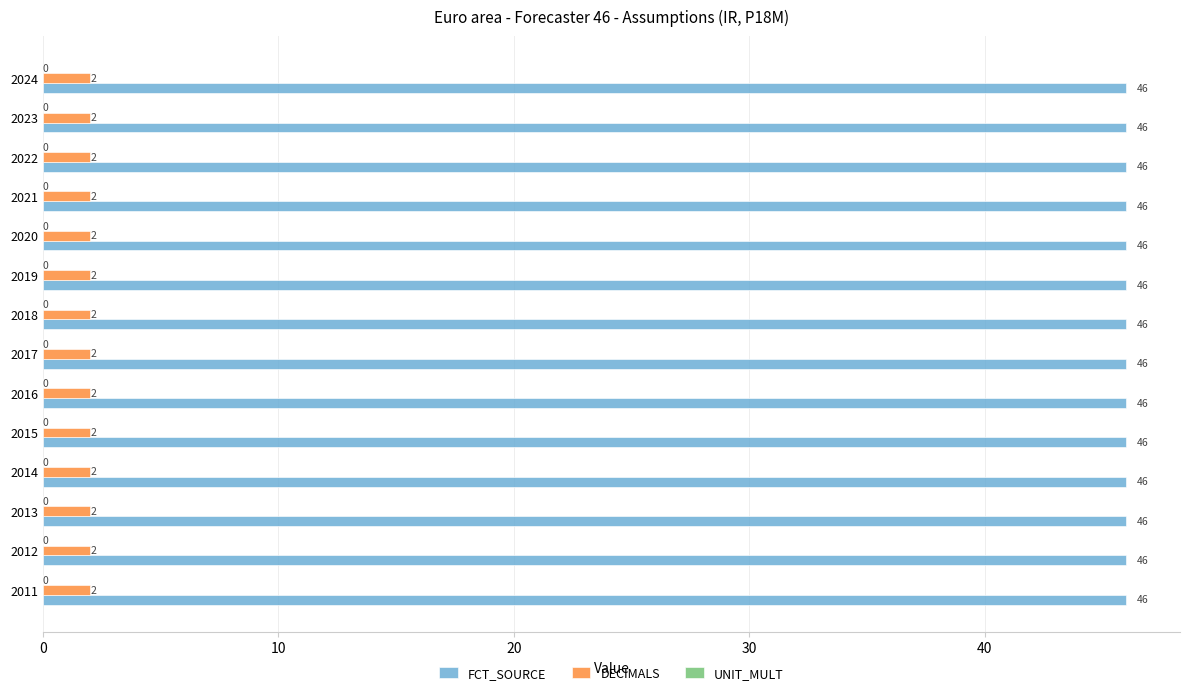

What is the lowest value of the FCT_SOURCE series?

46